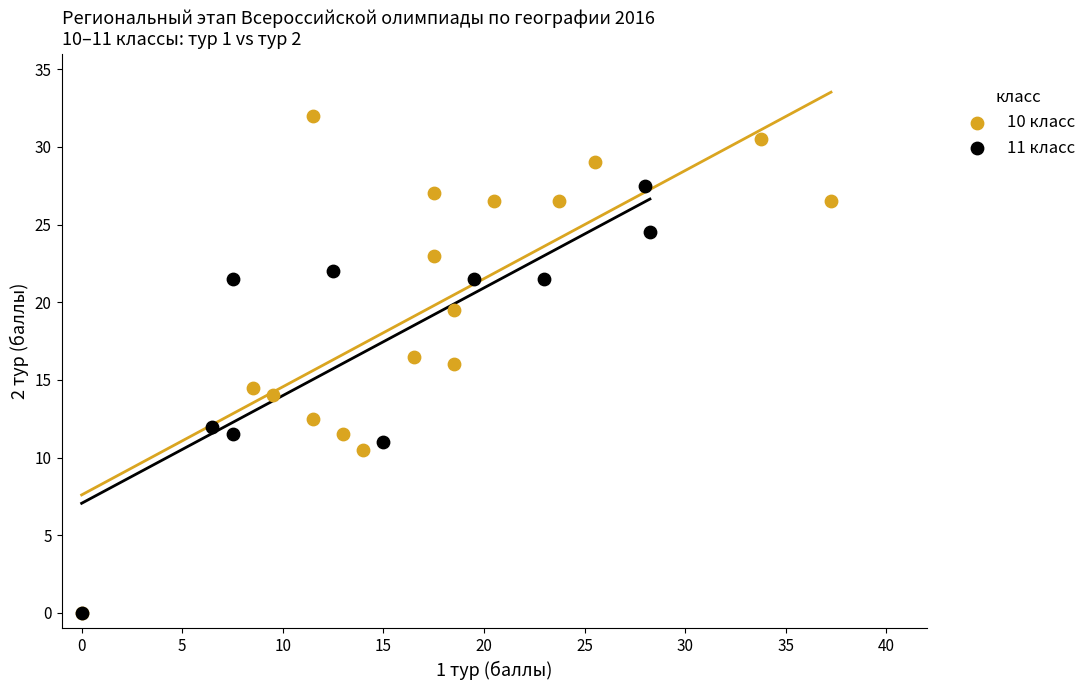

Which series contains the highest Y value?

10 класс